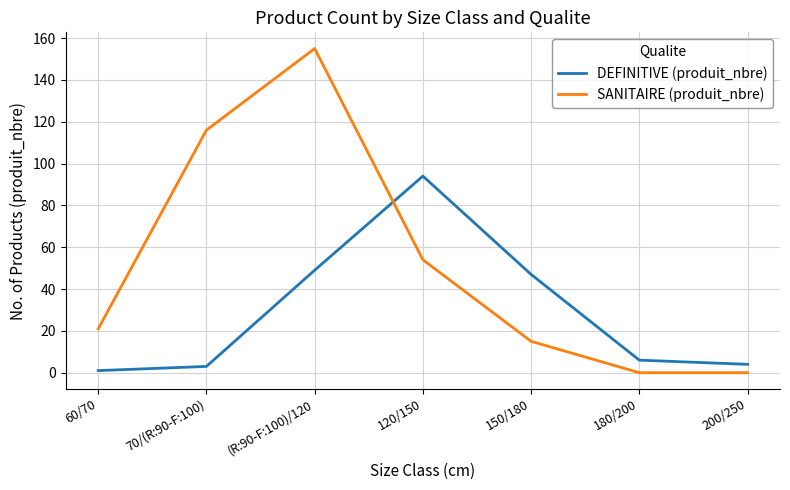

Where is SANITAIRE (produit_nbre) nearest to the value 77?

120/150